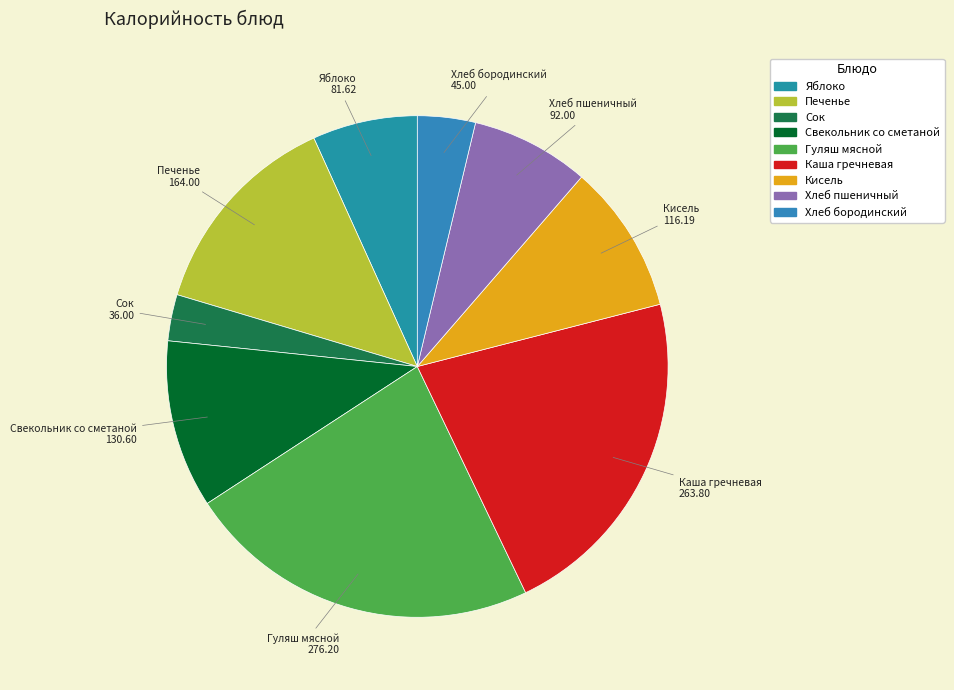

The Хлеб пшеничный slice represents 8% of the pie. True or false?

True